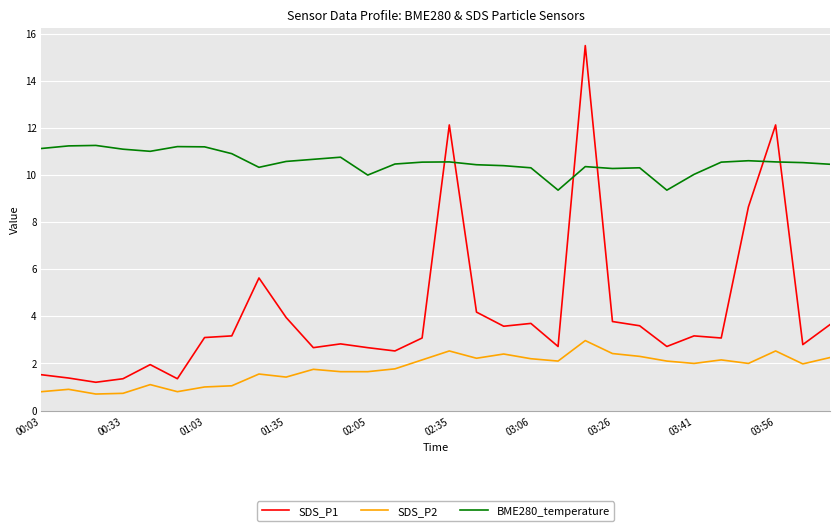

Which series has the largest range (max minus min)?

SDS_P1